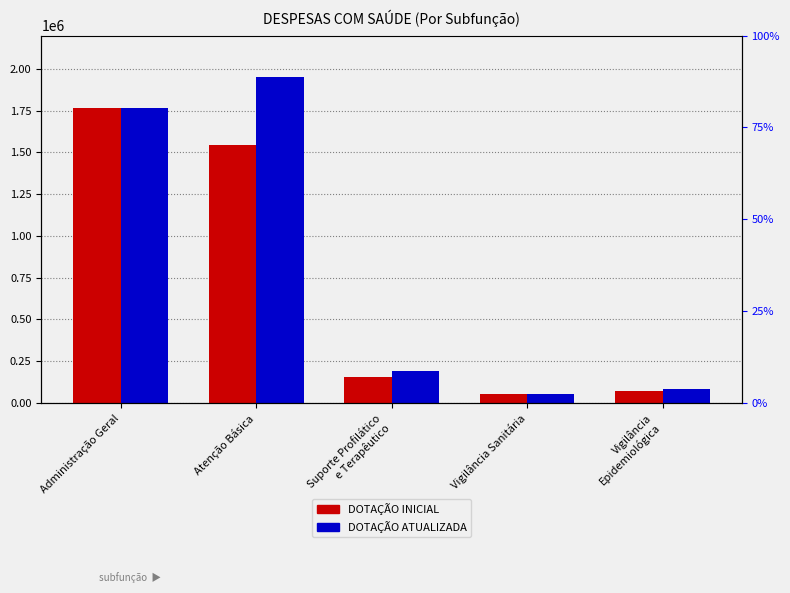

What is the minimum value for DOTAÇÃO ATUALIZADA?

55507.6